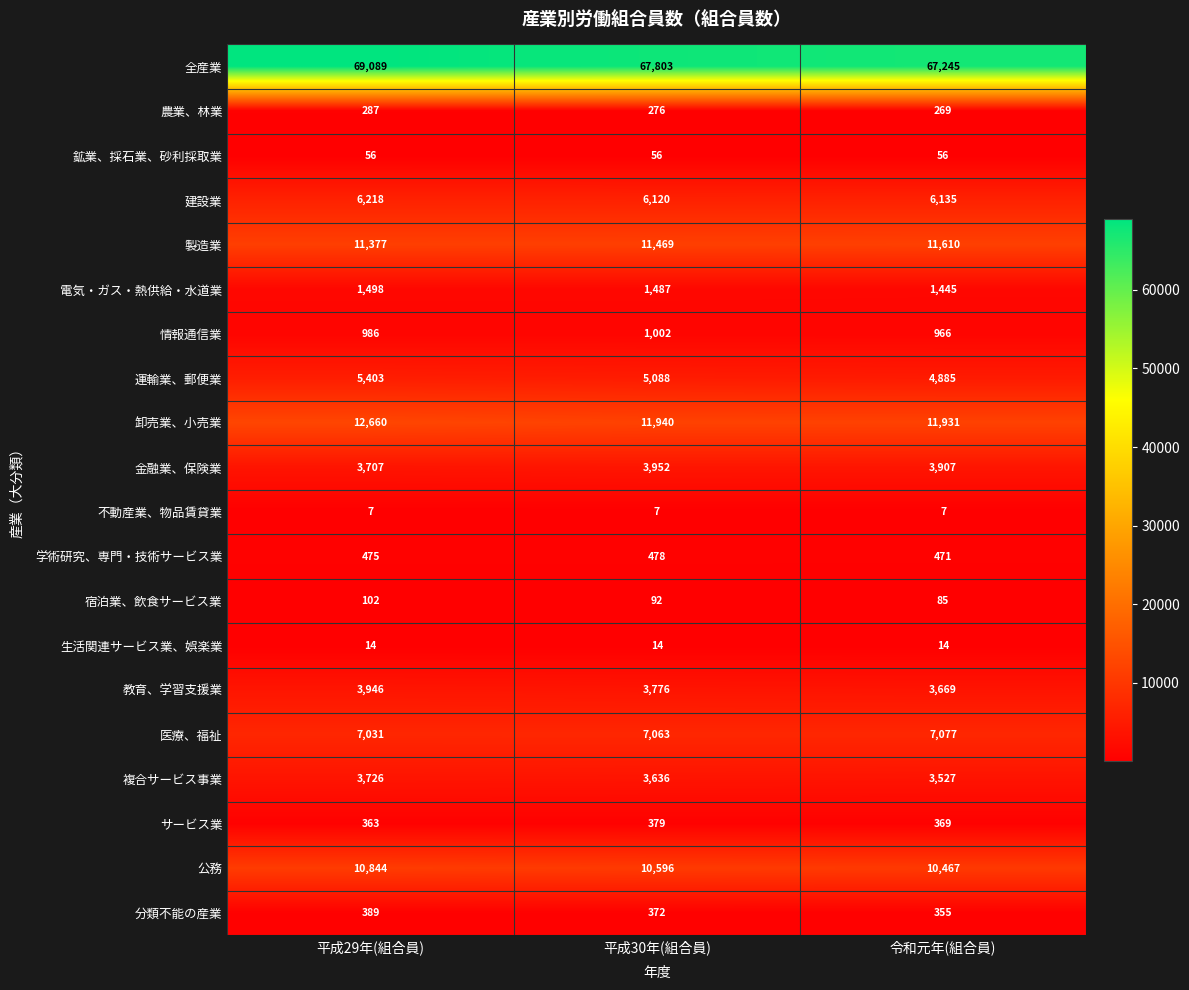

What is the minimum value for 情報通信業?

966